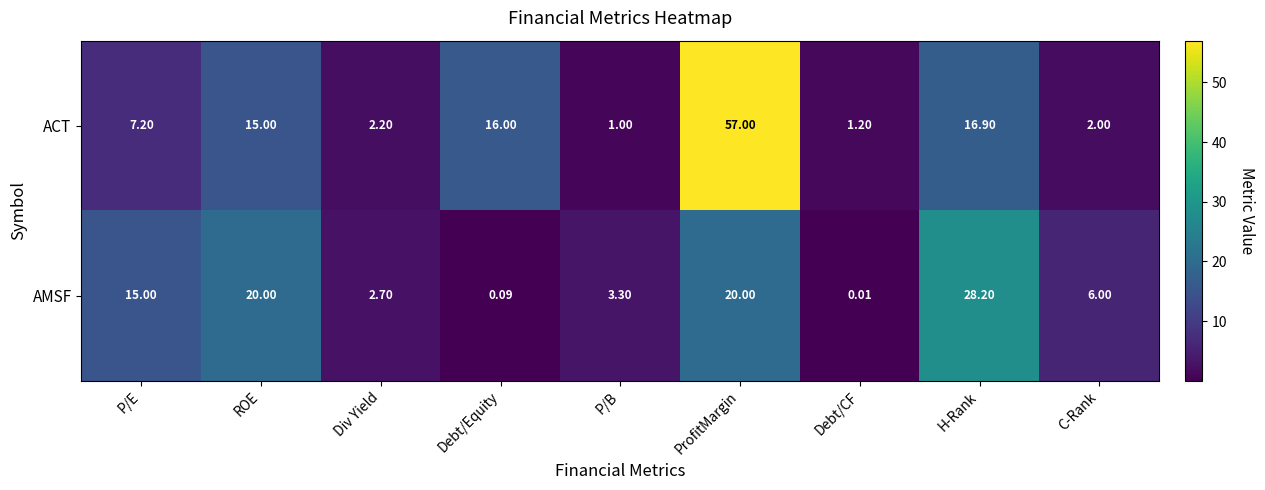

What is the spread (max minus min) of values at Debt/CF?

1.2